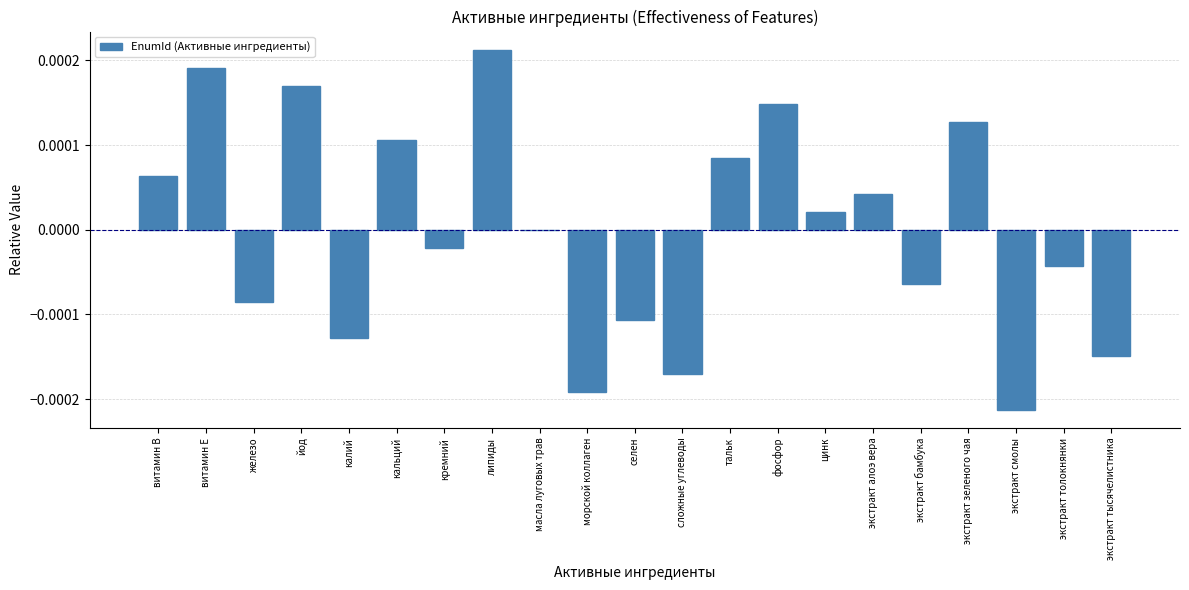

True or false: the data shows 0.0 at кальций.

True